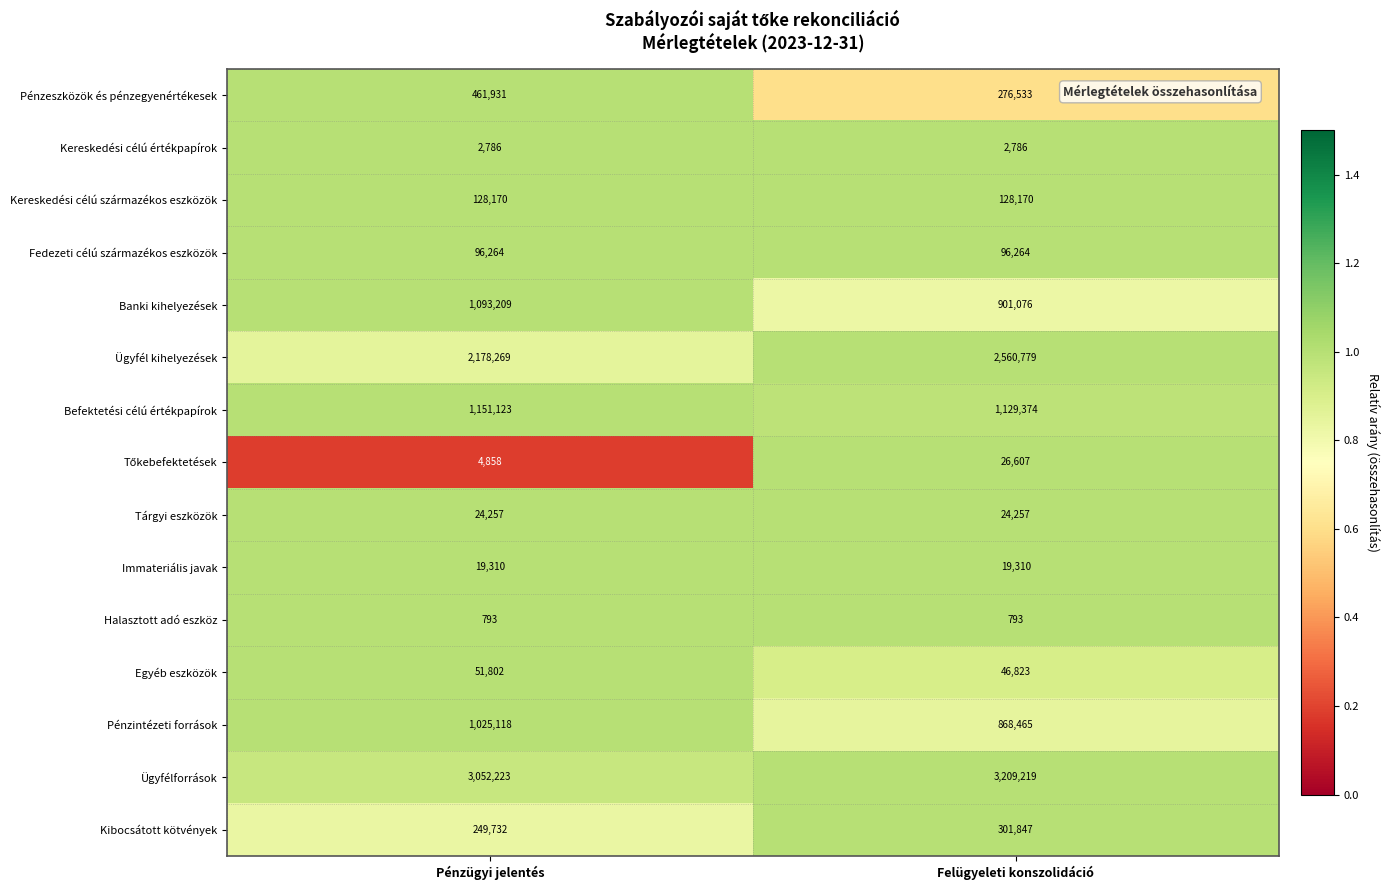

True or false: Ügyfél kihelyezések has a value of 2560779 at Felügyeleti konszolidáció.

True